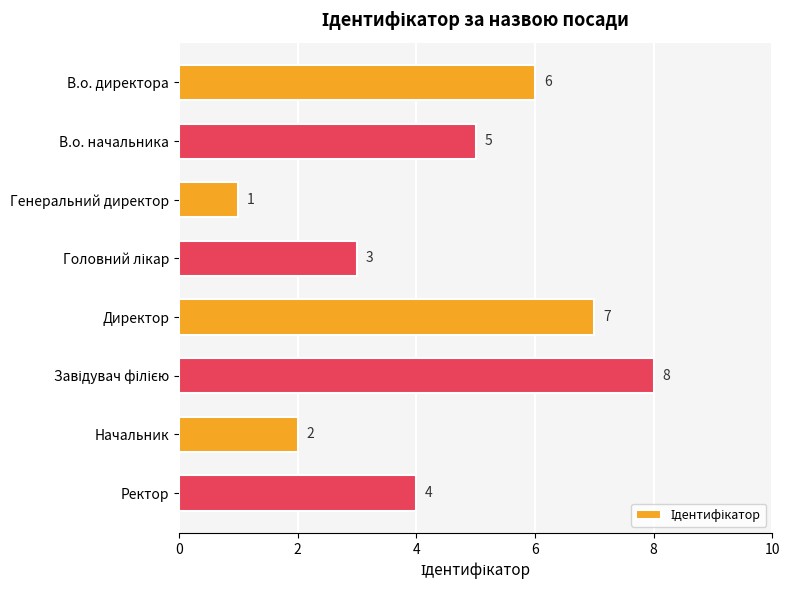

The value at В.о. директора is 6. True or false?

True